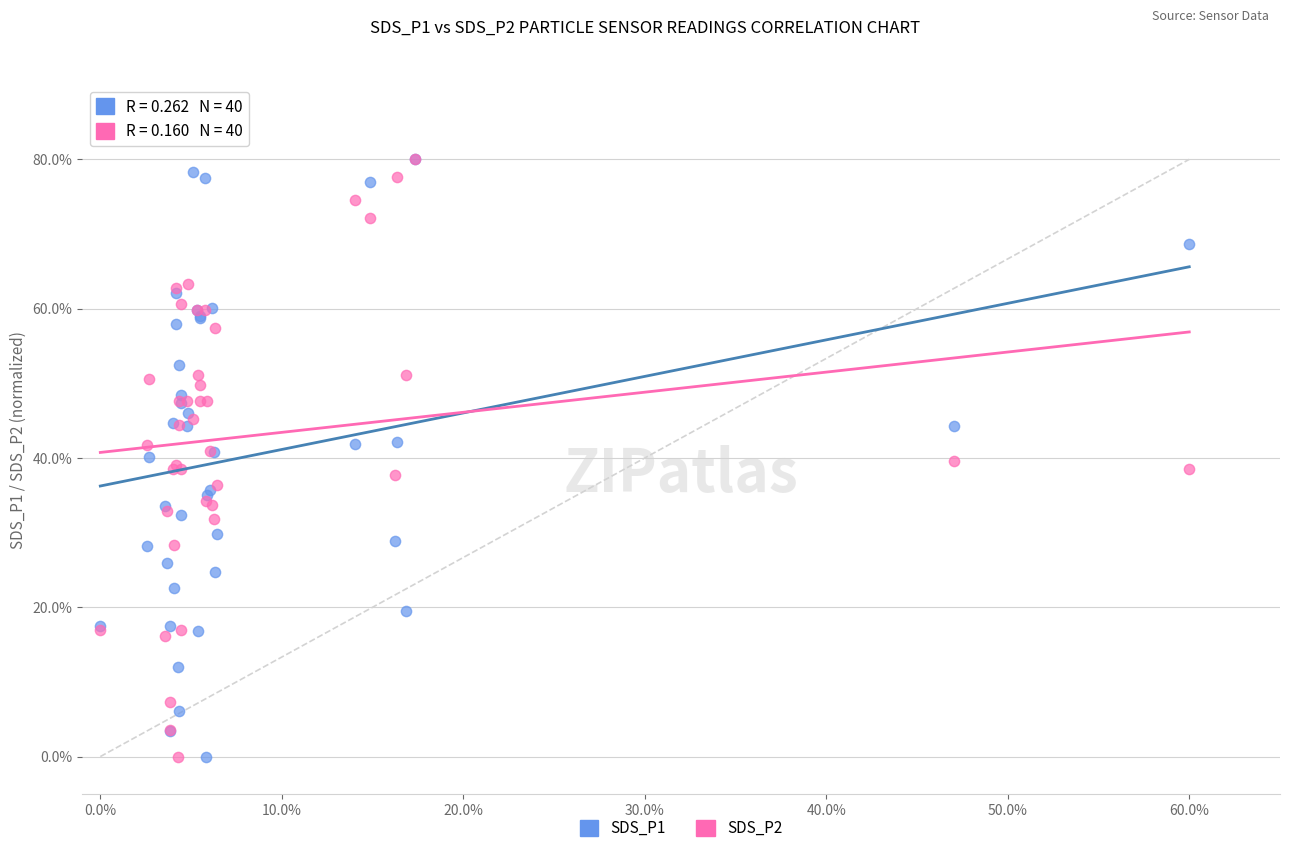

What are all the series names shown in the legend?

SDS_P1, SDS_P2